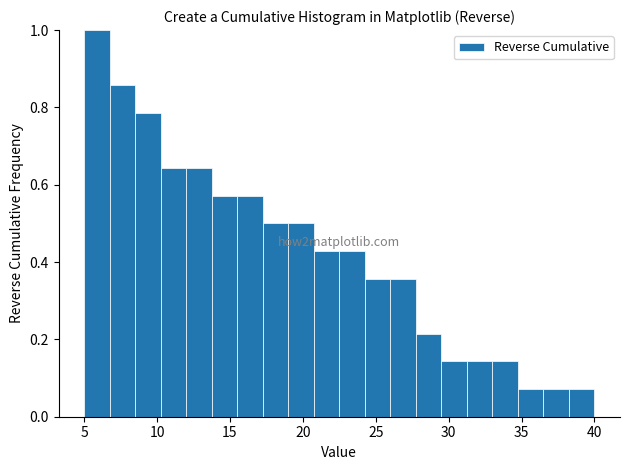

Around what value on the x-axis is the tallest bar? Give the approximate position of its centre, as read against the axis.

6.0